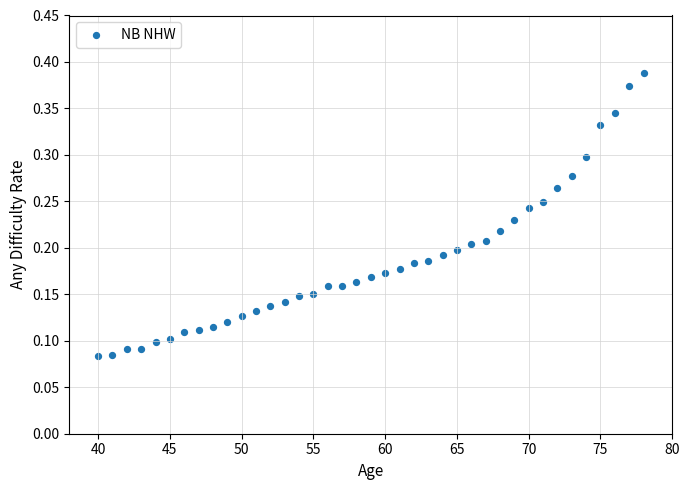

What is the range of X values (max minus min)?

38.0